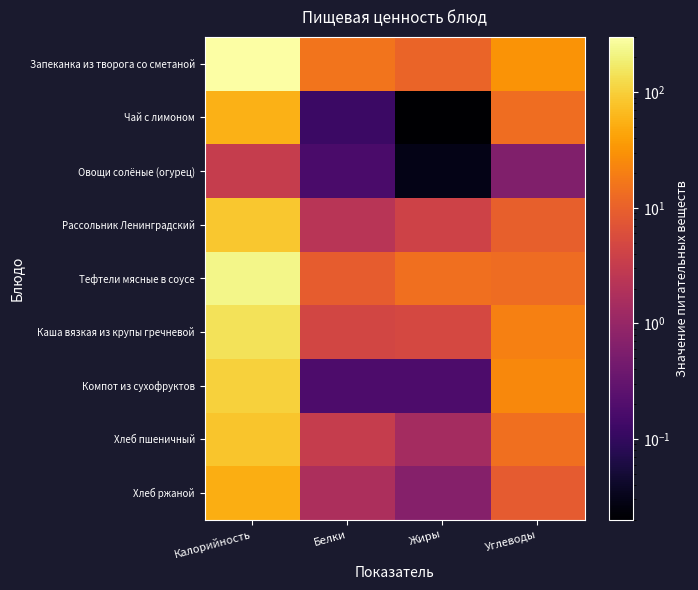

What is the total value across all series at Калорийность?

1056.3